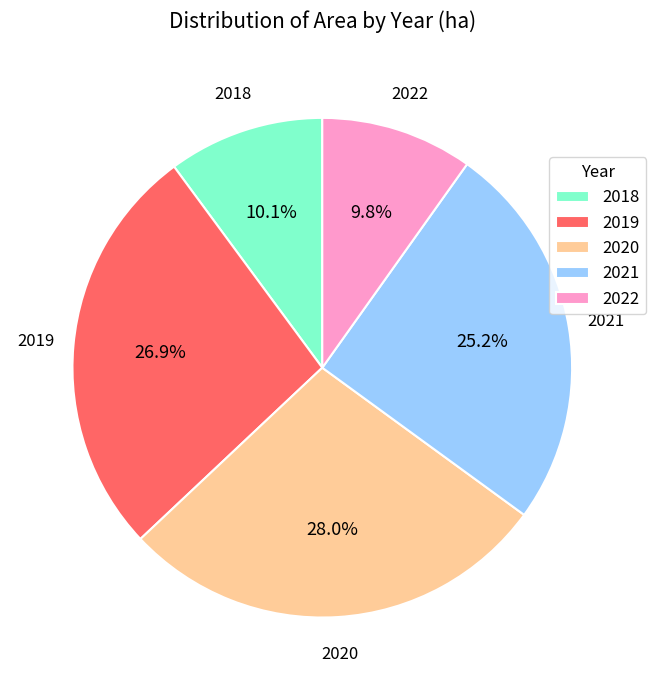

The 2022 slice represents 17% of the pie. True or false?

False